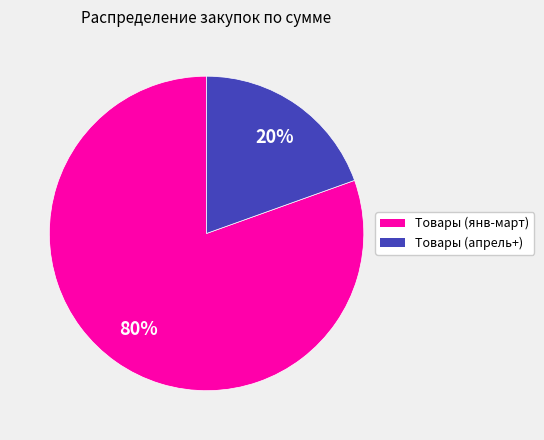

To the nearest percent, what is the average slice percentage?

50%